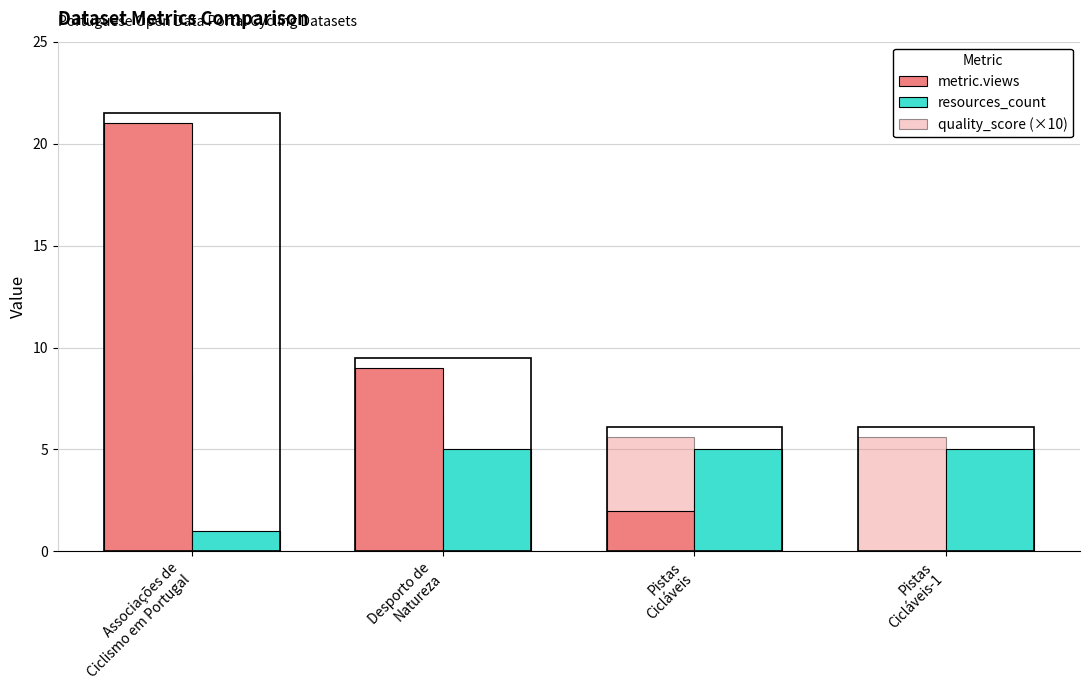

Rank the categories by metric.views value from highest to lowest.

Associações de
Ciclismo em Portugal, Desporto de
Natureza, Pistas
Cicláveis, Pistas
Cicláveis-1